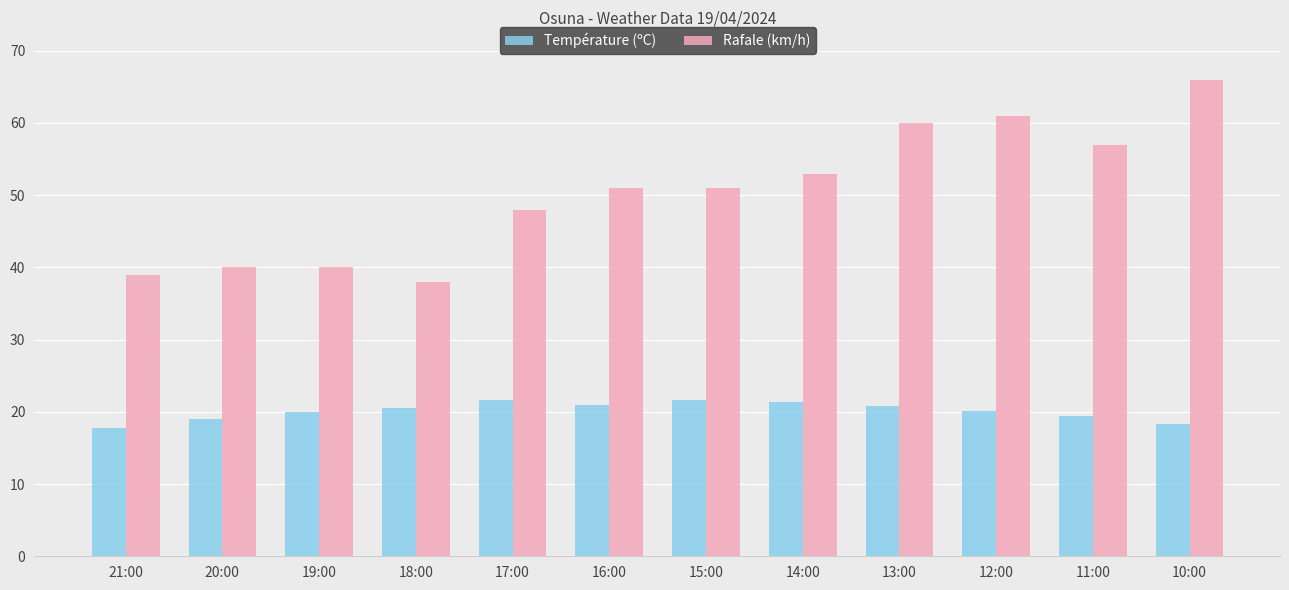

Which category has the highest value across all series?

10:00